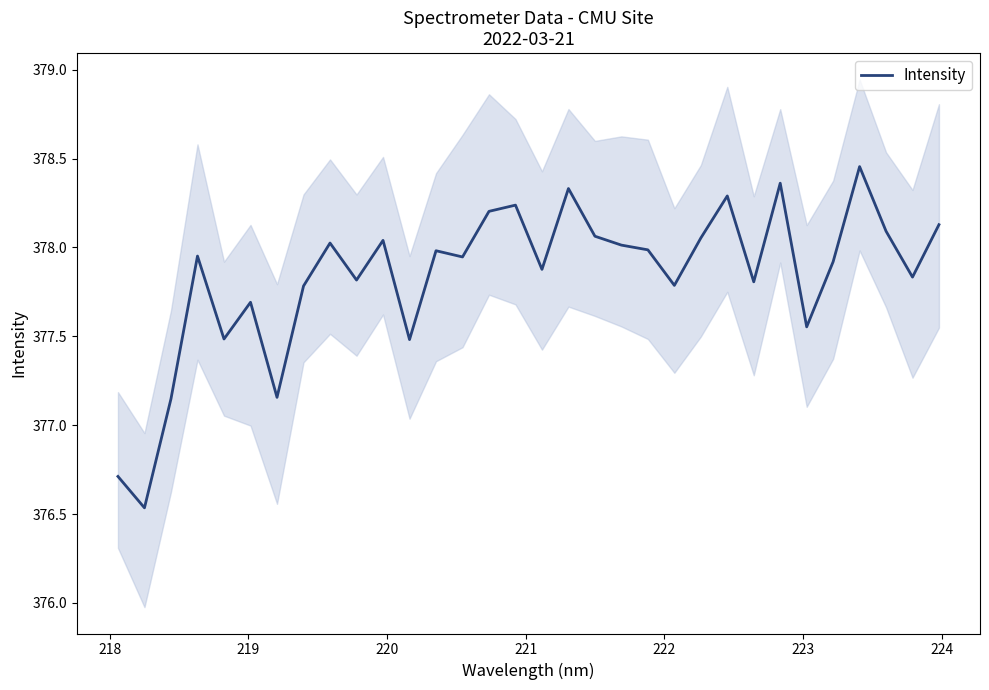

What is the value of the 25th point from the left?

377.8